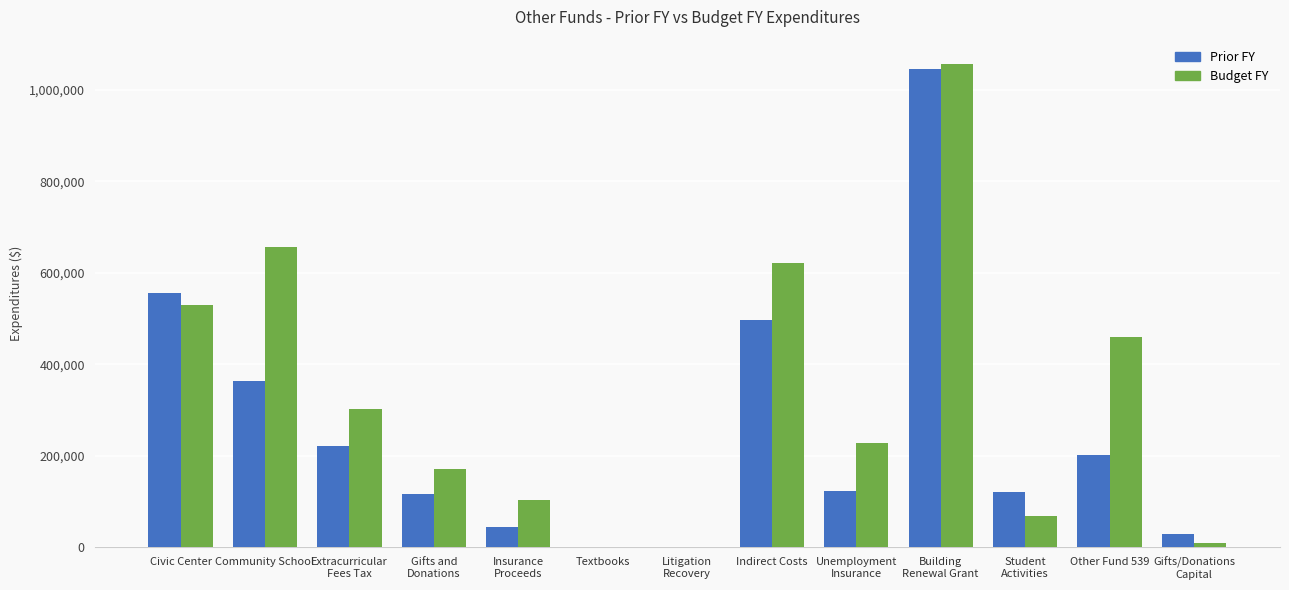

Are the bars horizontal?

No